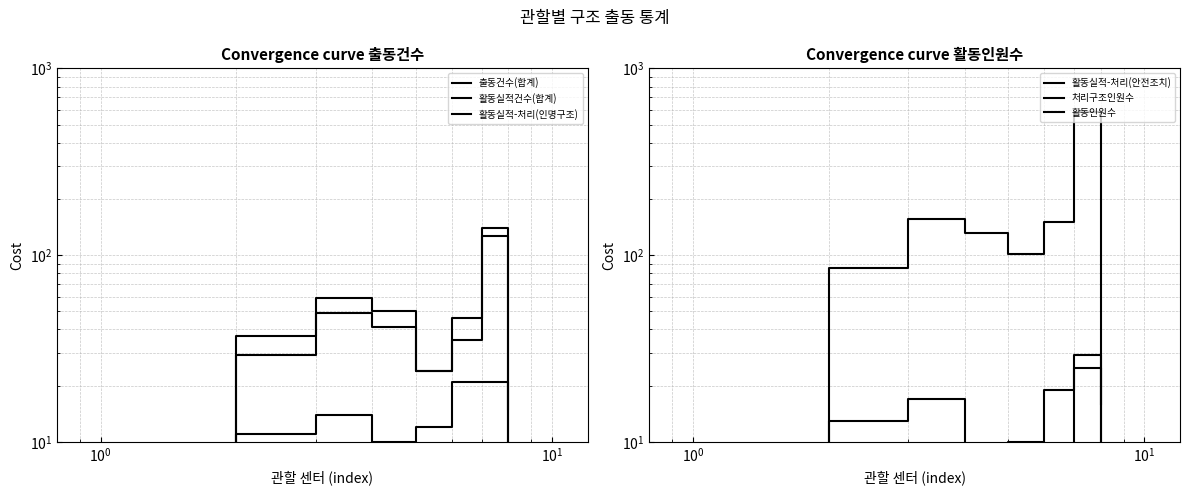

What are all the series names shown in the legend?

출동건수(합계), 활동실적건수(합계), 활동실적-처리(인명구조), 활동실적-처리(안전조치), 처리구조인원수, 활동인원수